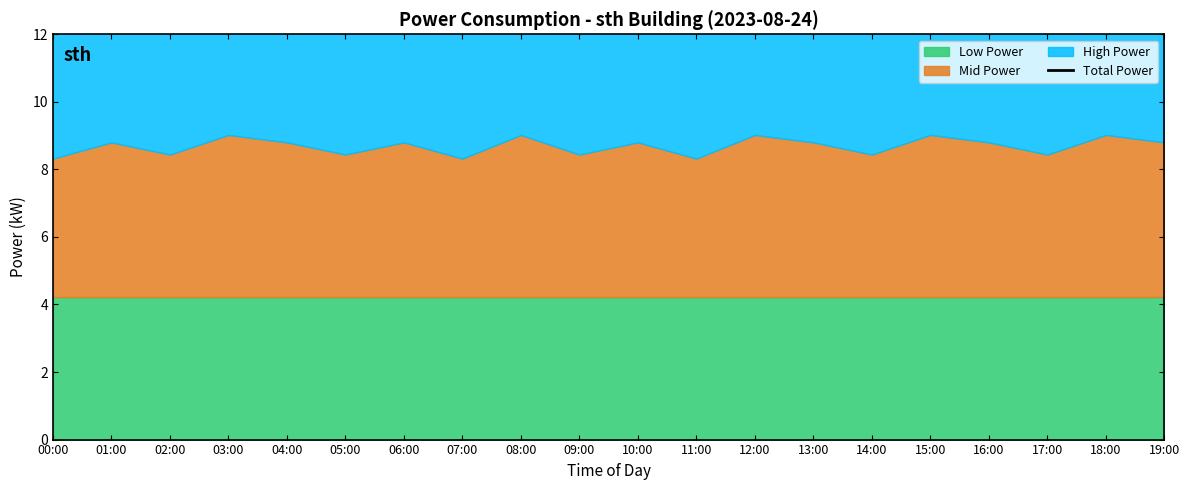

Count the number of categories in the chart.

20